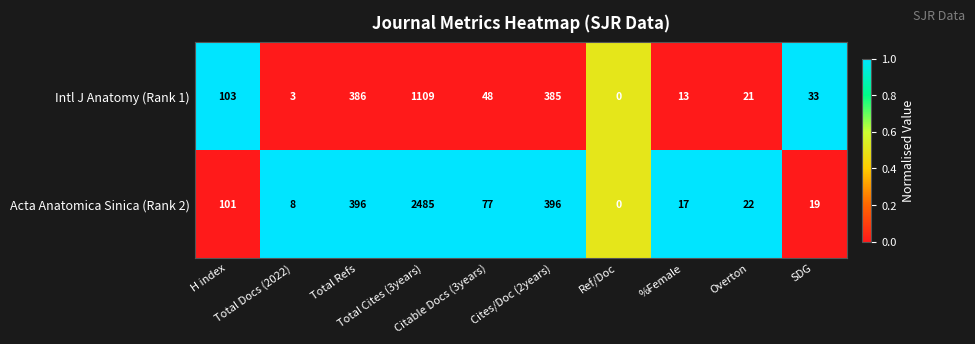

What is the difference between the maximum and minimum values in the Intl J Anatomy (Rank 1) series?

1109